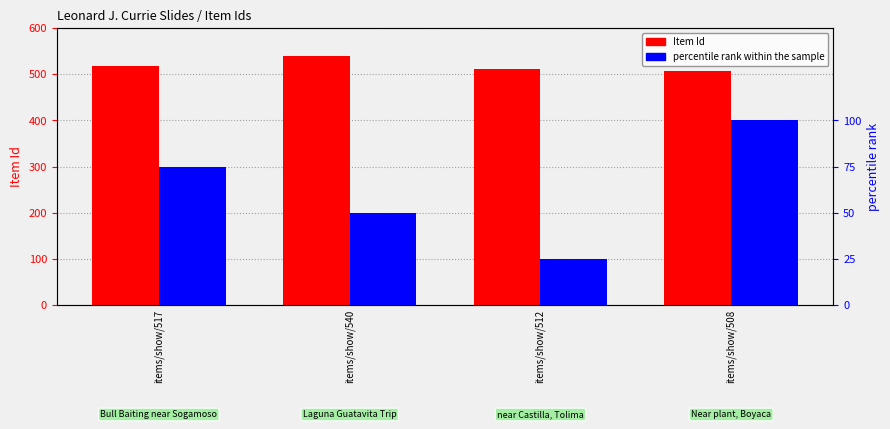

How many bars are there in total?

8